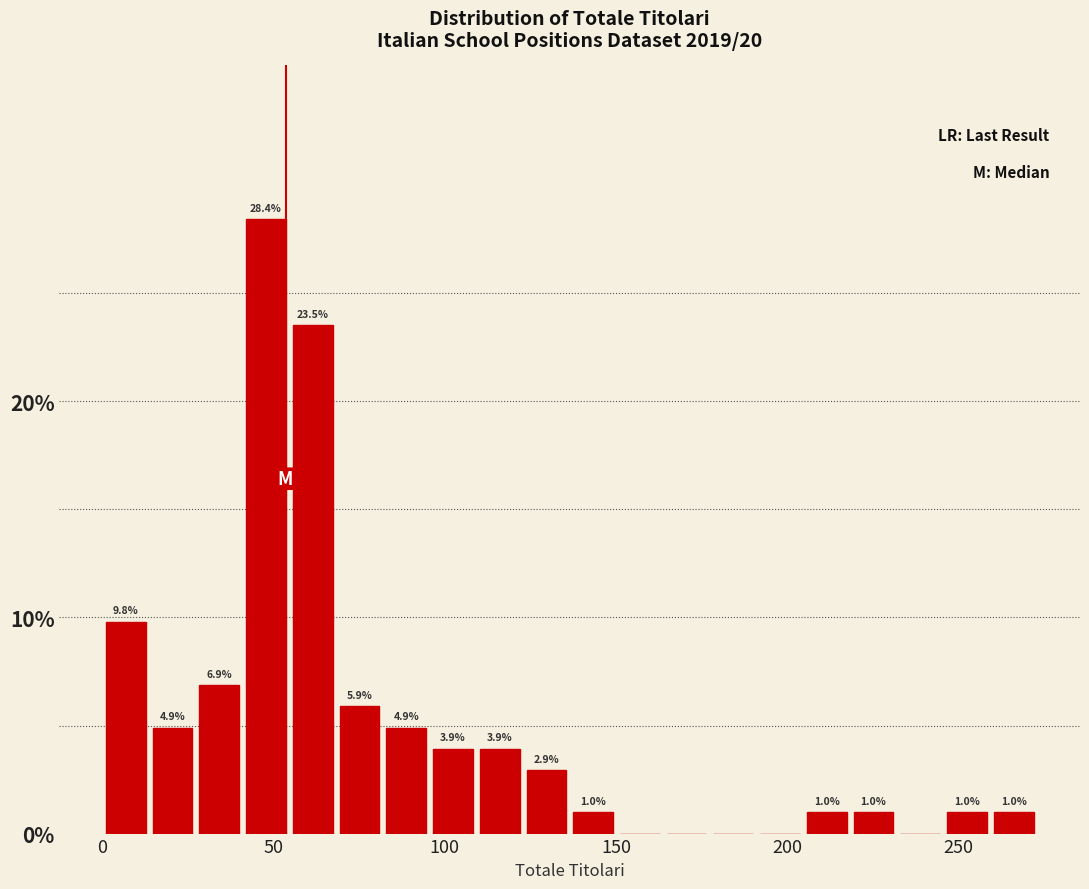

Read against the x-axis, roughly where is the centre of the tallest bar?

50